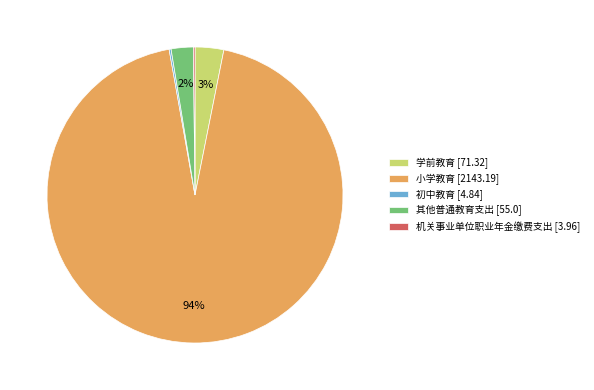

To the nearest percent, what is the average slice percentage?

20%